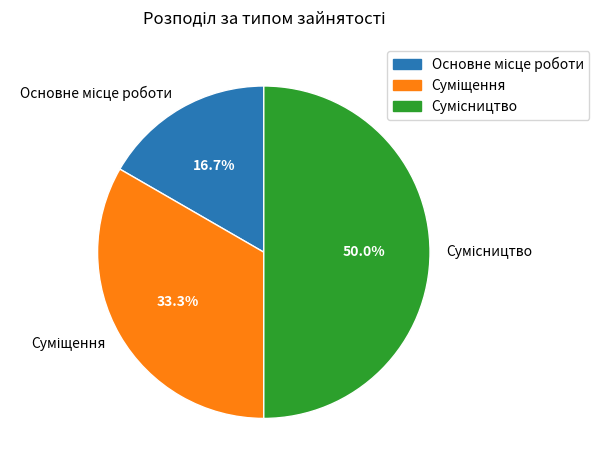

How many segments does this pie chart have?

3